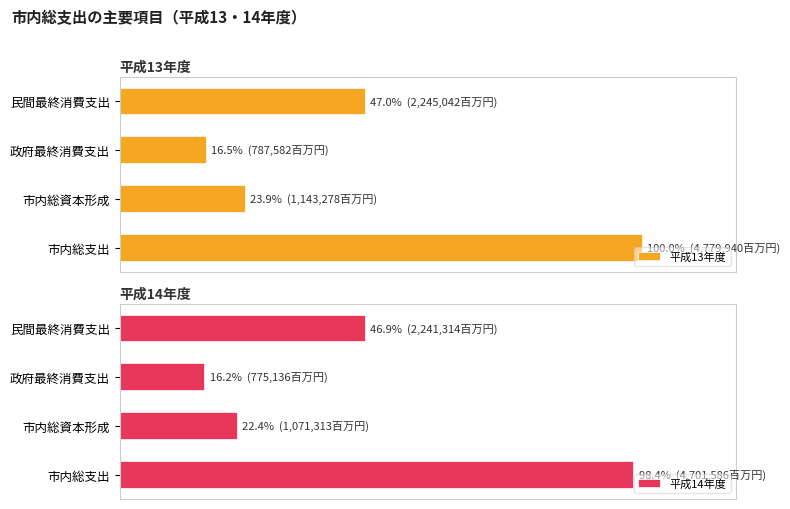

Count the number of categories in the chart.

4